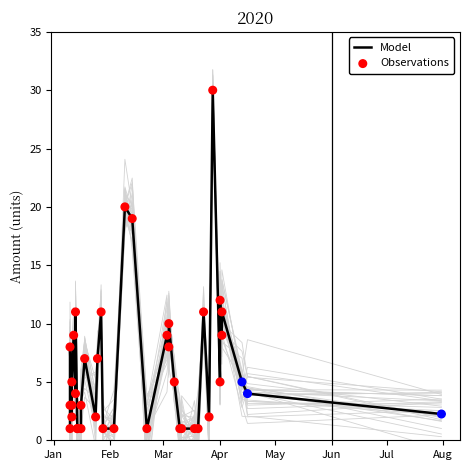

At how many categories does at least one series exceed 27?

1